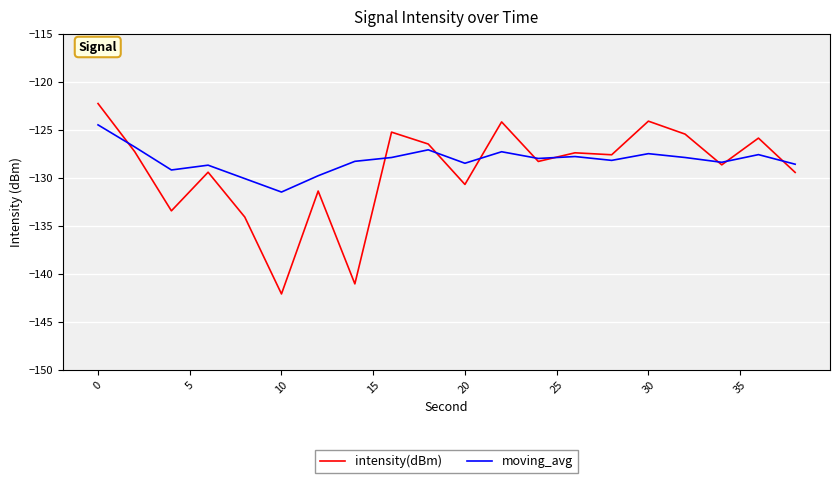

Rank the series by their maximum value, from highest to lowest.

intensity(dBm), moving_avg